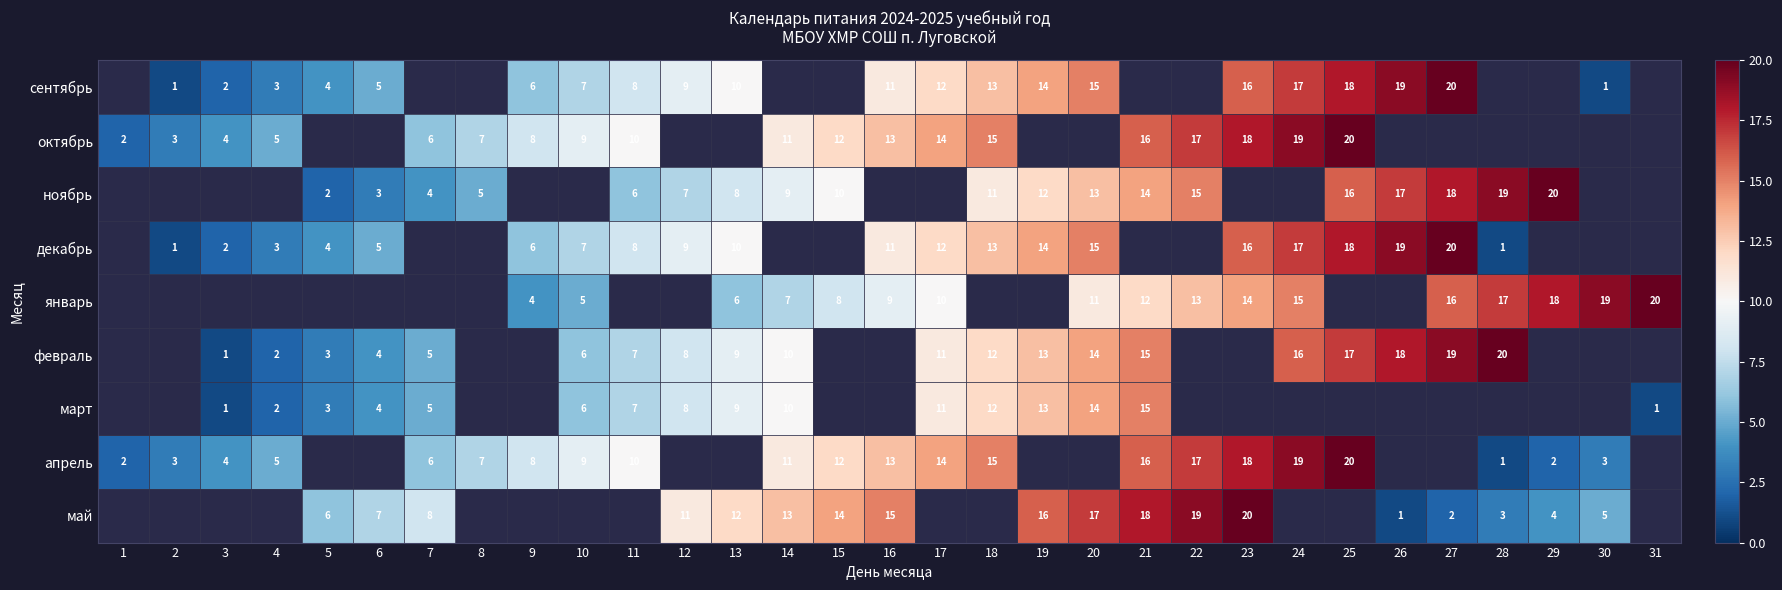

At which category does the chart reach its minimum across all series?

2